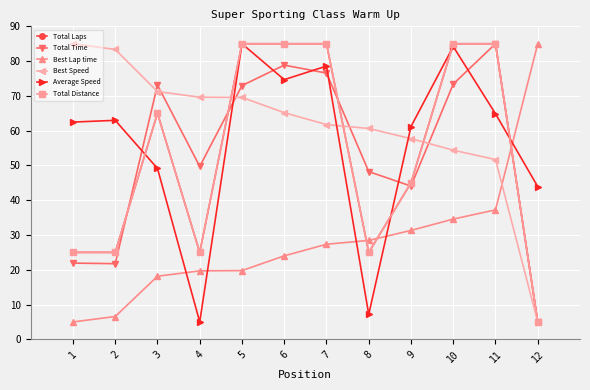

Is this an area chart (filled region under the line)?

No